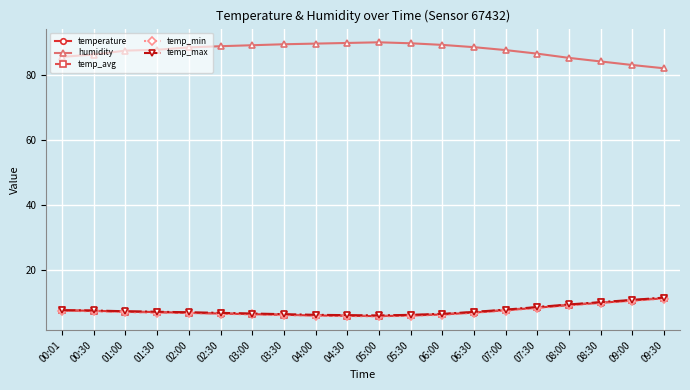

What is the smallest value displayed?

5.6